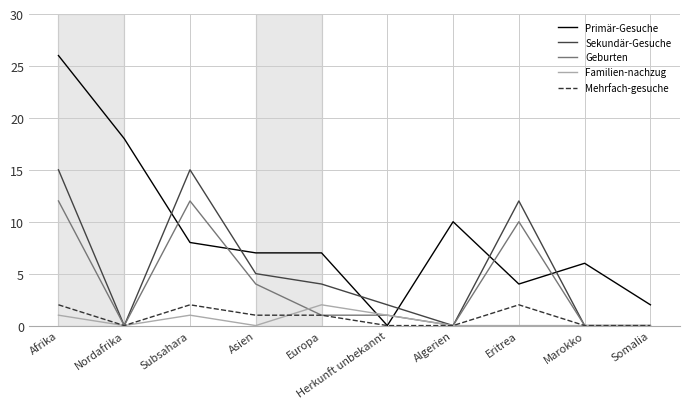

At which category is the sum across all series the highest?

Afrika